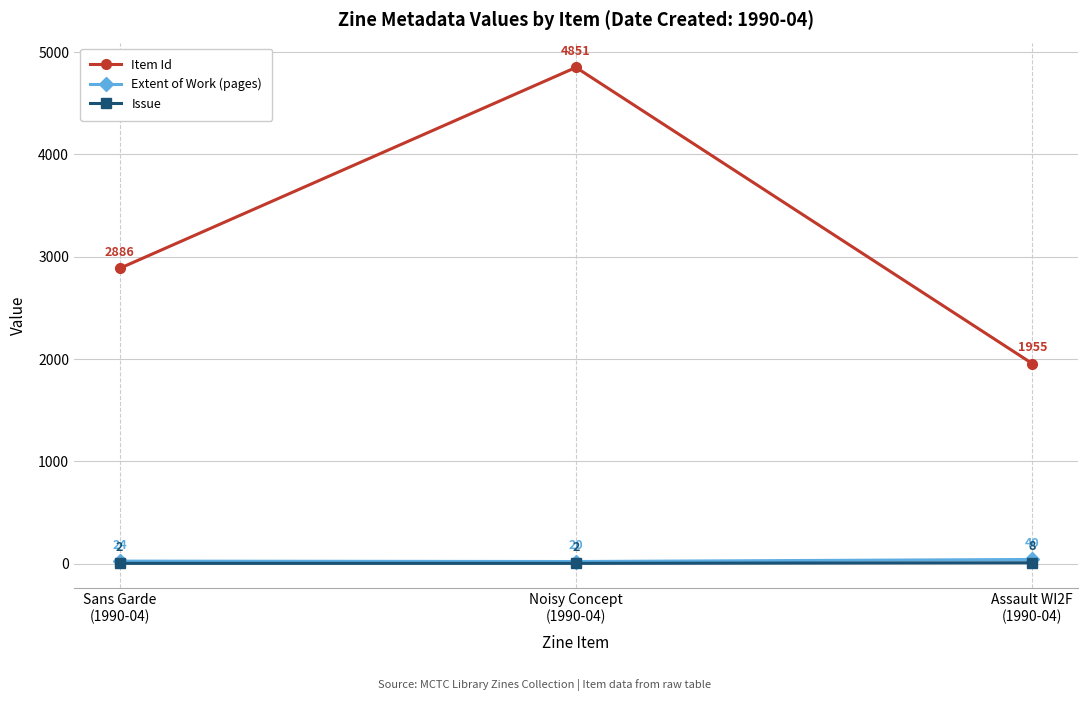

What are all the series names shown in the legend?

Item Id, Extent of Work (pages), Issue